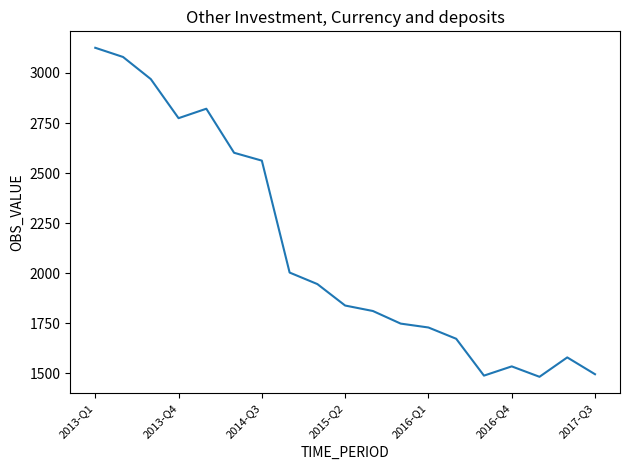

What is the maximum value shown in the chart?

3125.9